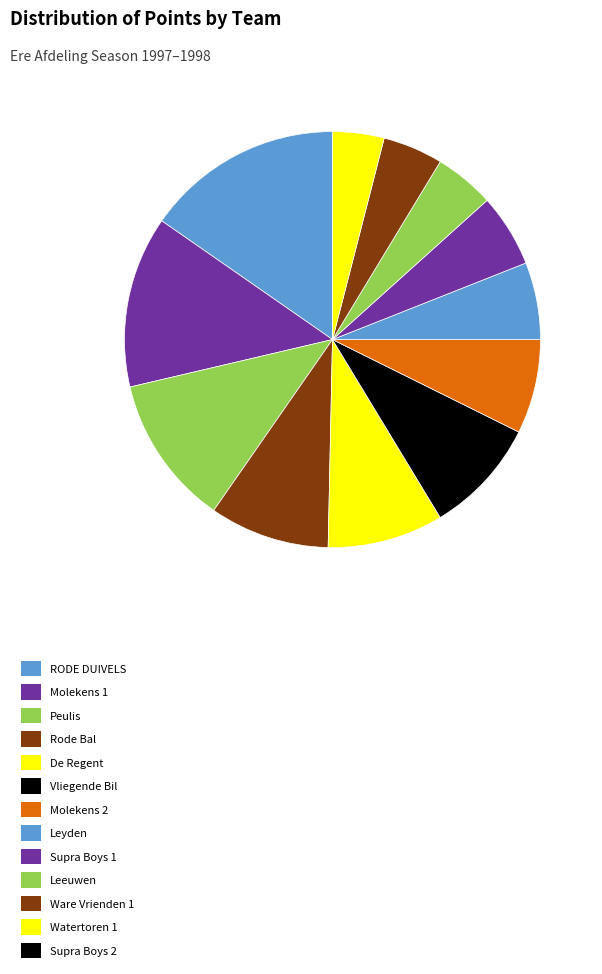

Do Peulis and Supra Boys 2 together represent more than half of the pie?

No